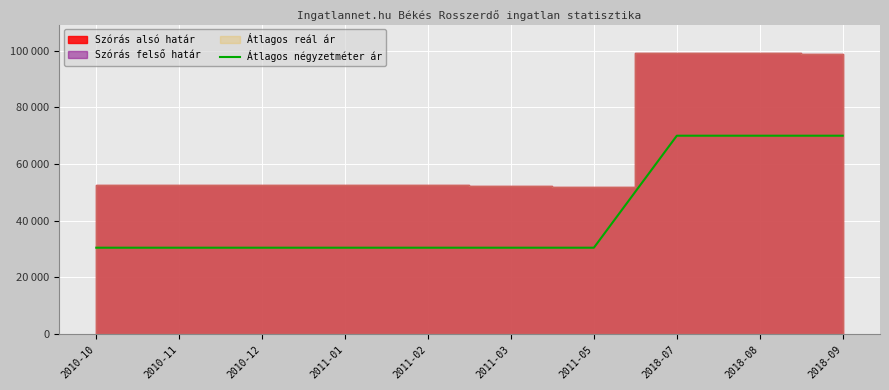

What is the label of the 2nd point from the left?

2010-11